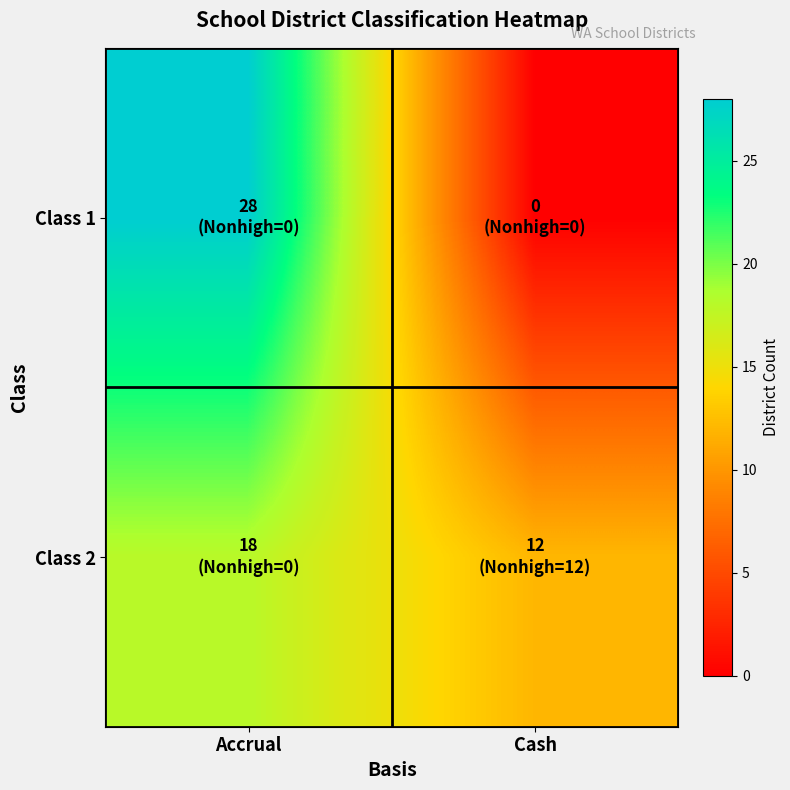

At Accrual, list the series in order from smallest to largest.

Class 2, Class 1